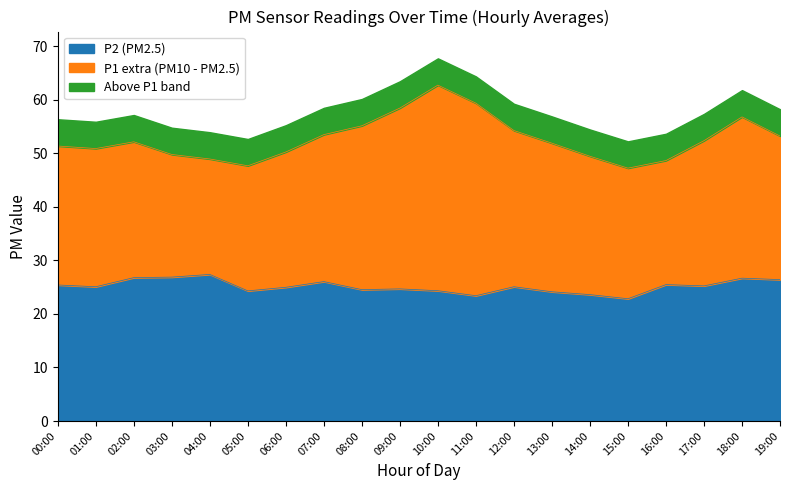

What is the label of the 12th point from the right?

08:00